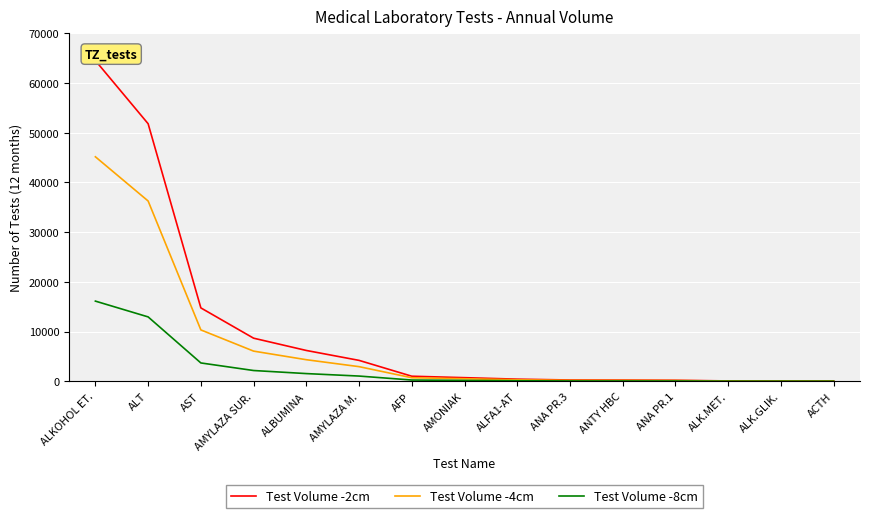

What is the smallest value displayed?

13.0